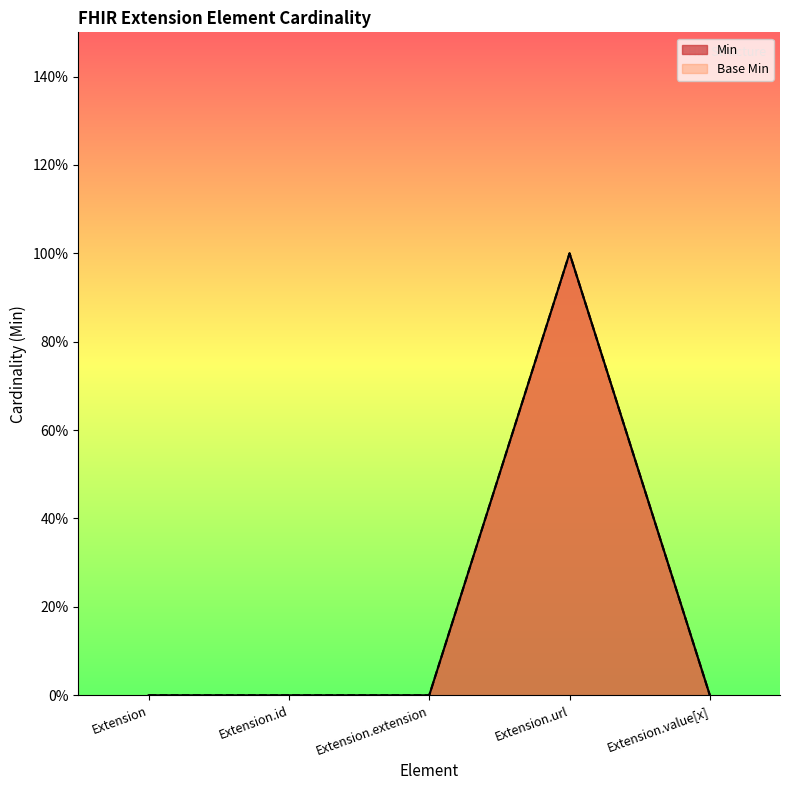

True or false: Min has more than 2 points higher than both neighbors.

False